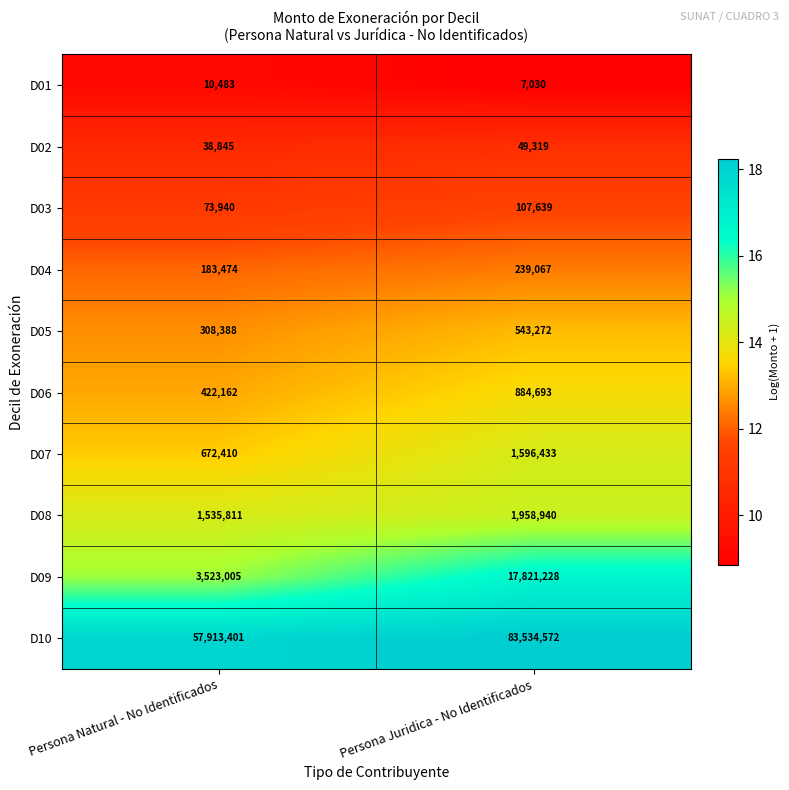

Is the value of D10 at Persona Juridica - No Identificados greater than the value of D02 at Persona Natural - No Identificados?

Yes